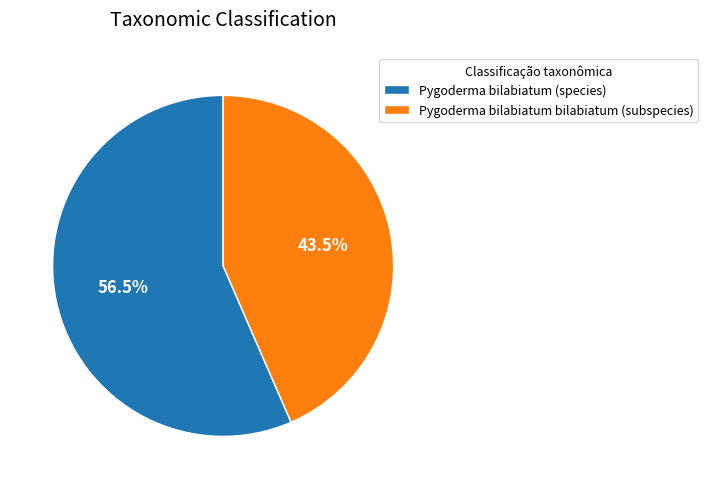

How many slices are in this pie chart?

2